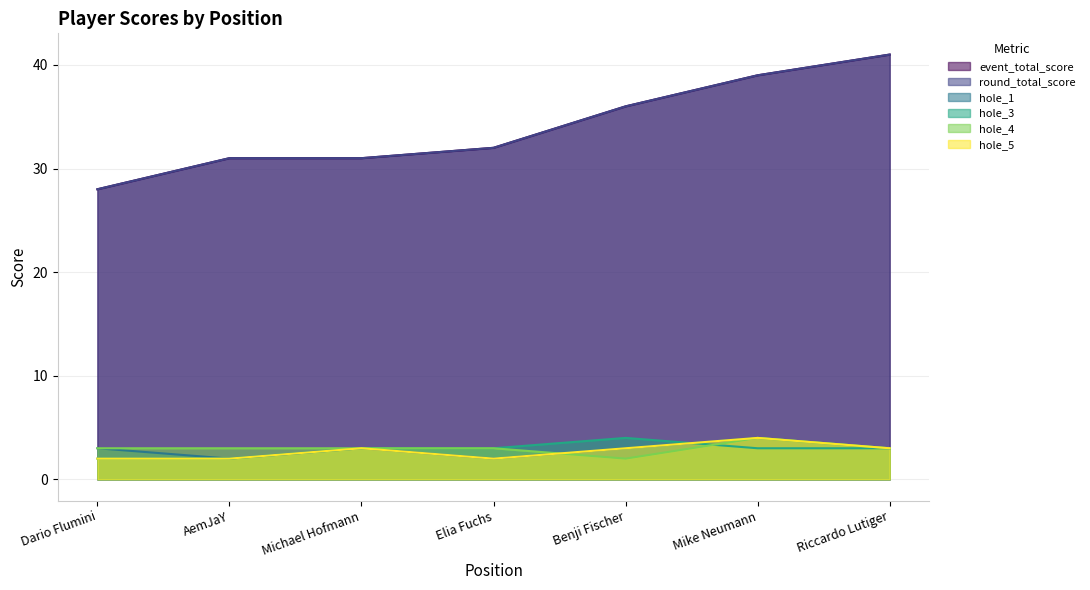

Does the chart have visible grid lines?

Yes